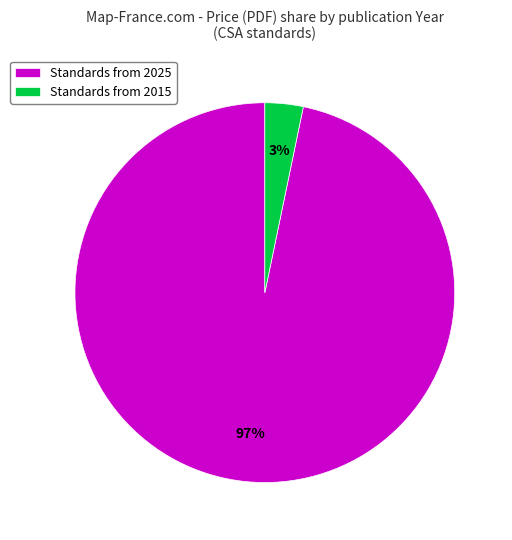

Is there a majority slice in this chart?

Yes